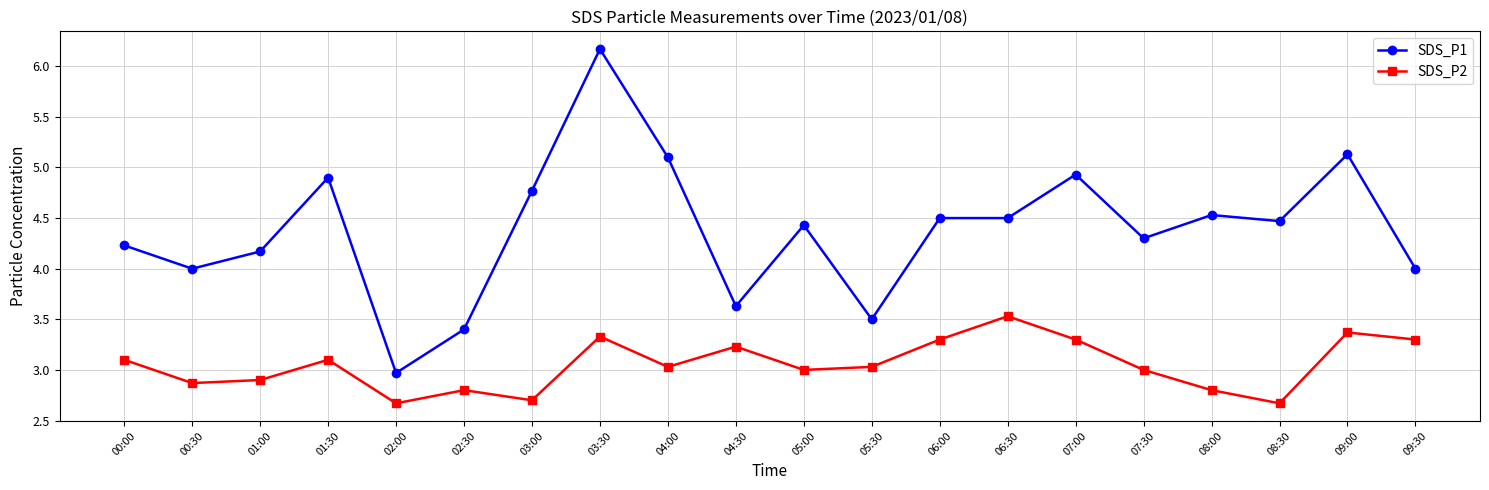

Is the value of SDS_P1 at 00:30 greater than the value of SDS_P2 at 07:00?

Yes